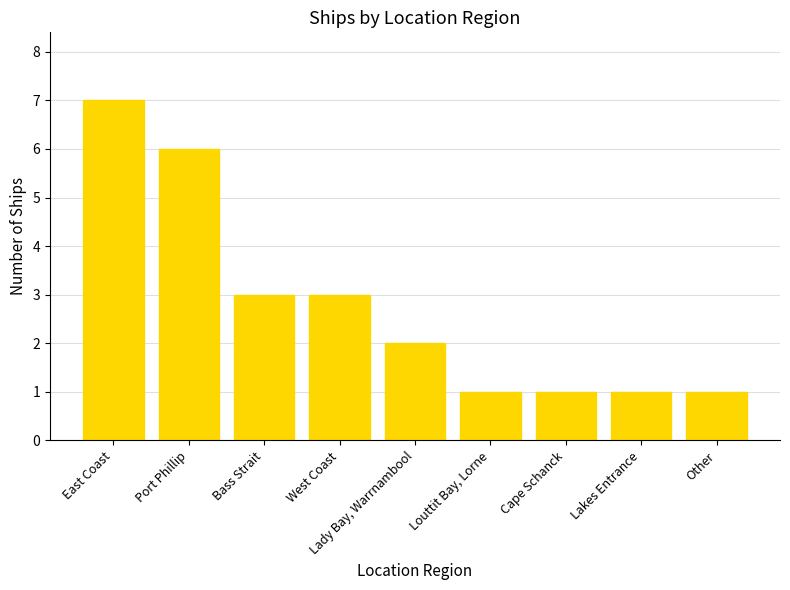

Where does the data first go above 2?

East Coast